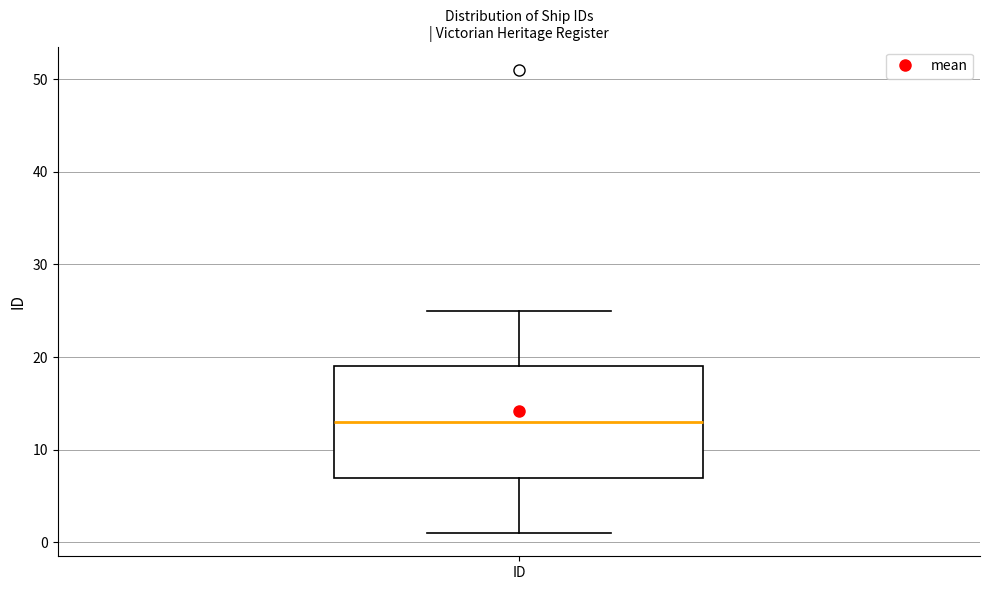

Where is the lower edge of the box for ID on the y-axis? The values are not printed on the chart, so give them approximately, as read against the axis.

7